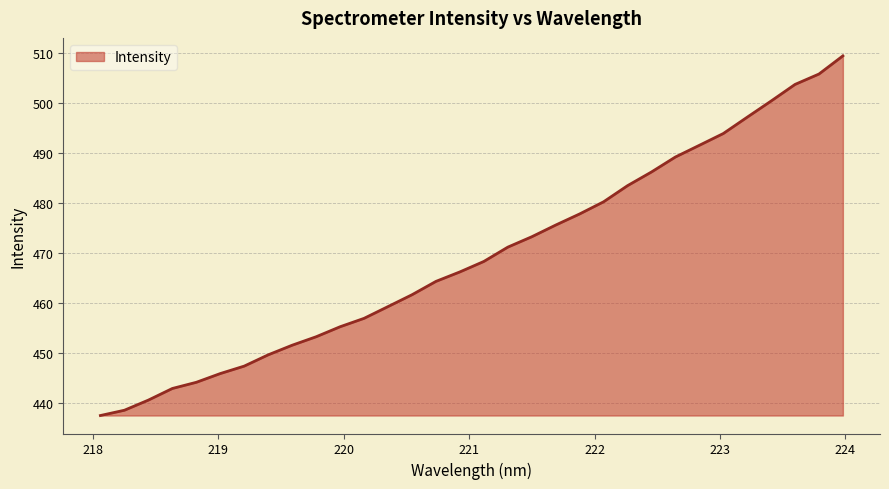

What is the maximum value shown in the chart?

509.4